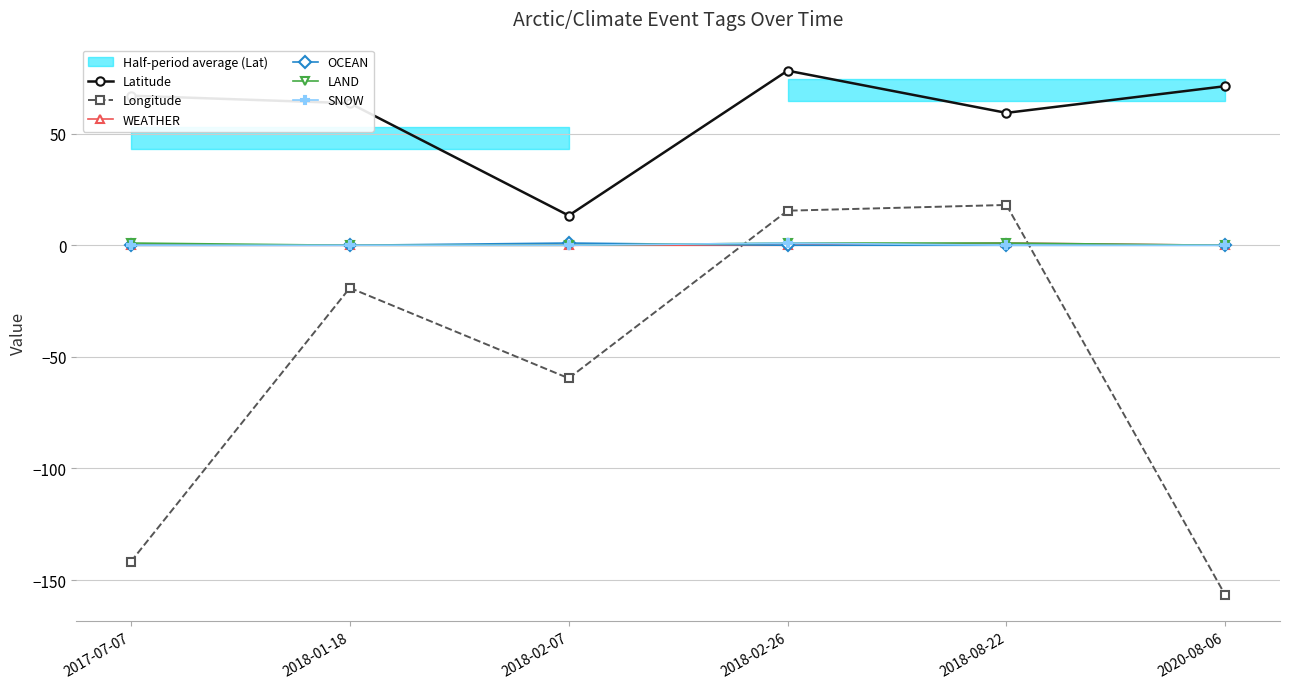

The Longitude series shows 15.5 at 2018-02-26. True or false?

True